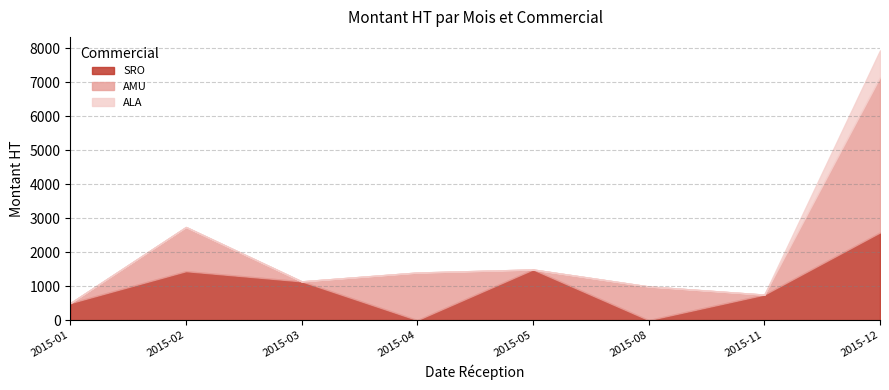

The AMU series shows 2448.2 at 2015-12. True or false?

False